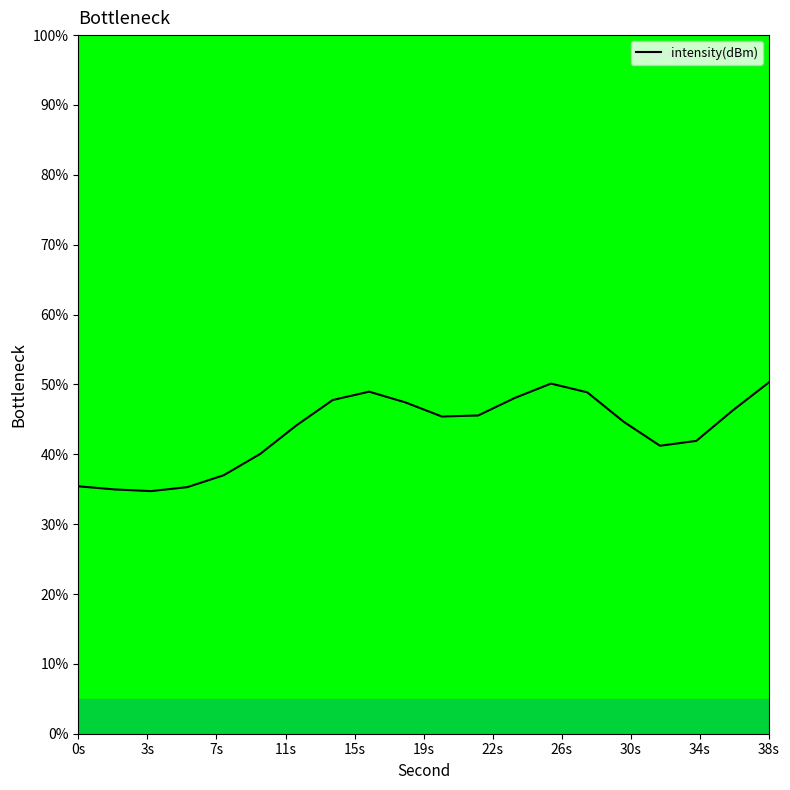

What is the maximum value shown in the chart?

50.3